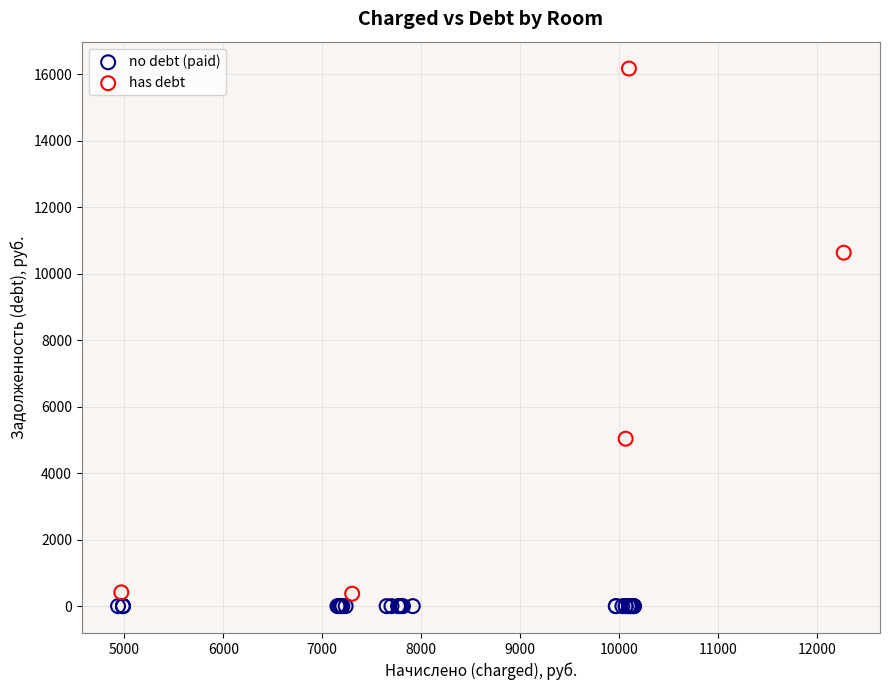

Which series reaches the maximum Y coordinate?

has debt